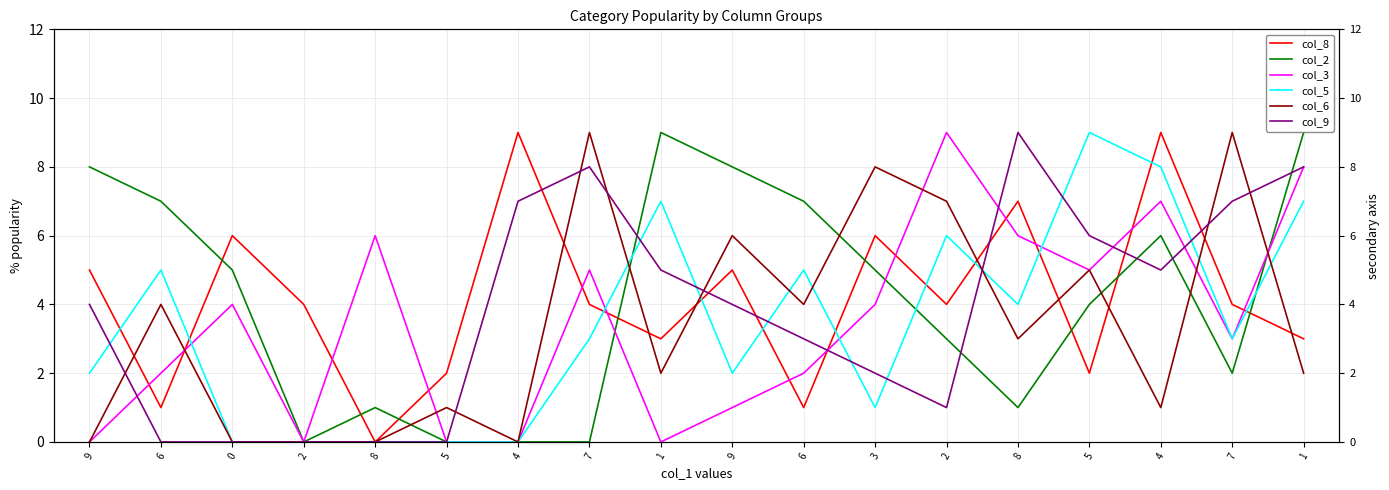

After their last crossing, which series has the higher values: col_3 or col_9?

col_9